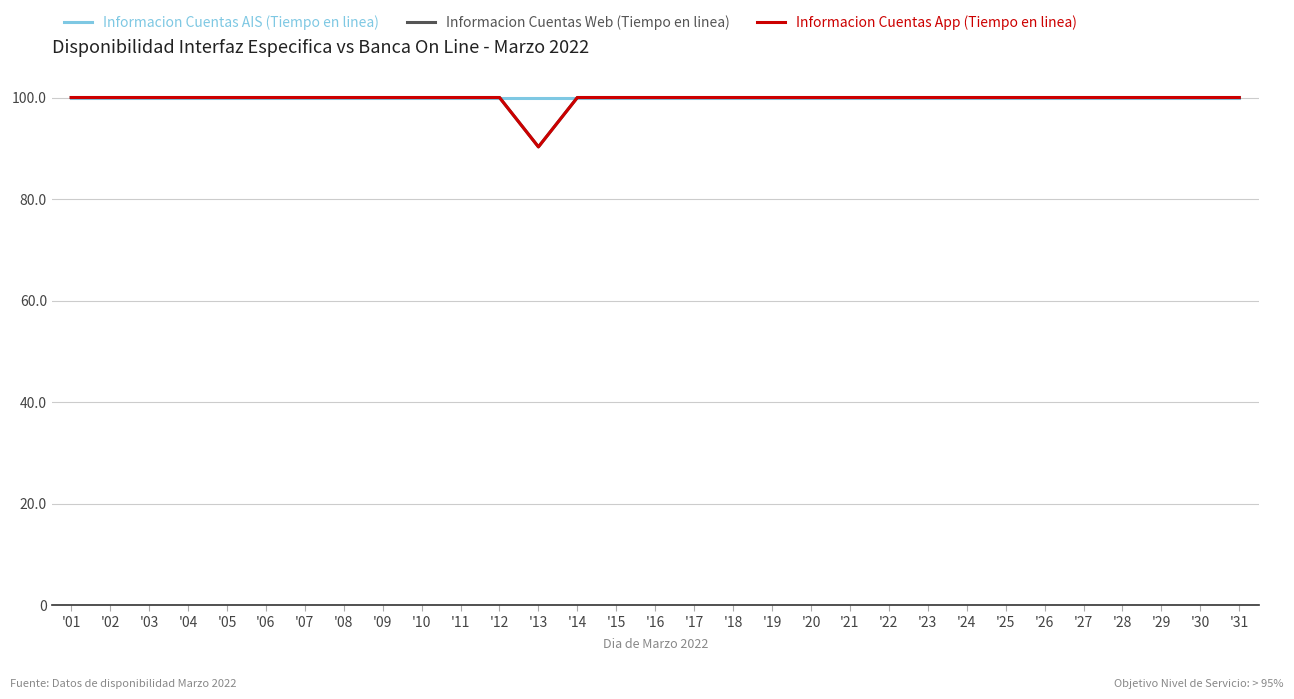

What is the maximum value shown in the chart?

100.0